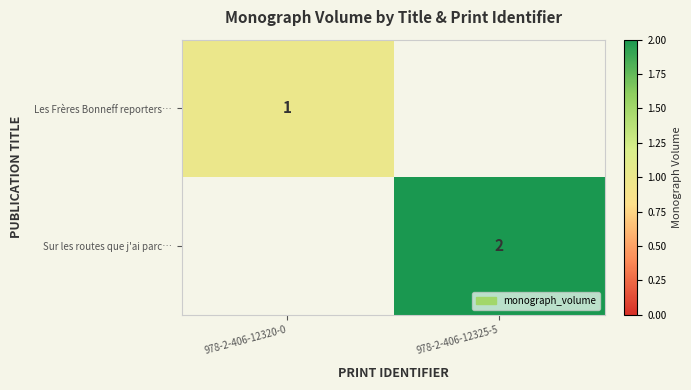

At which category is the sum across all series the highest?

978-2-406-12325-5